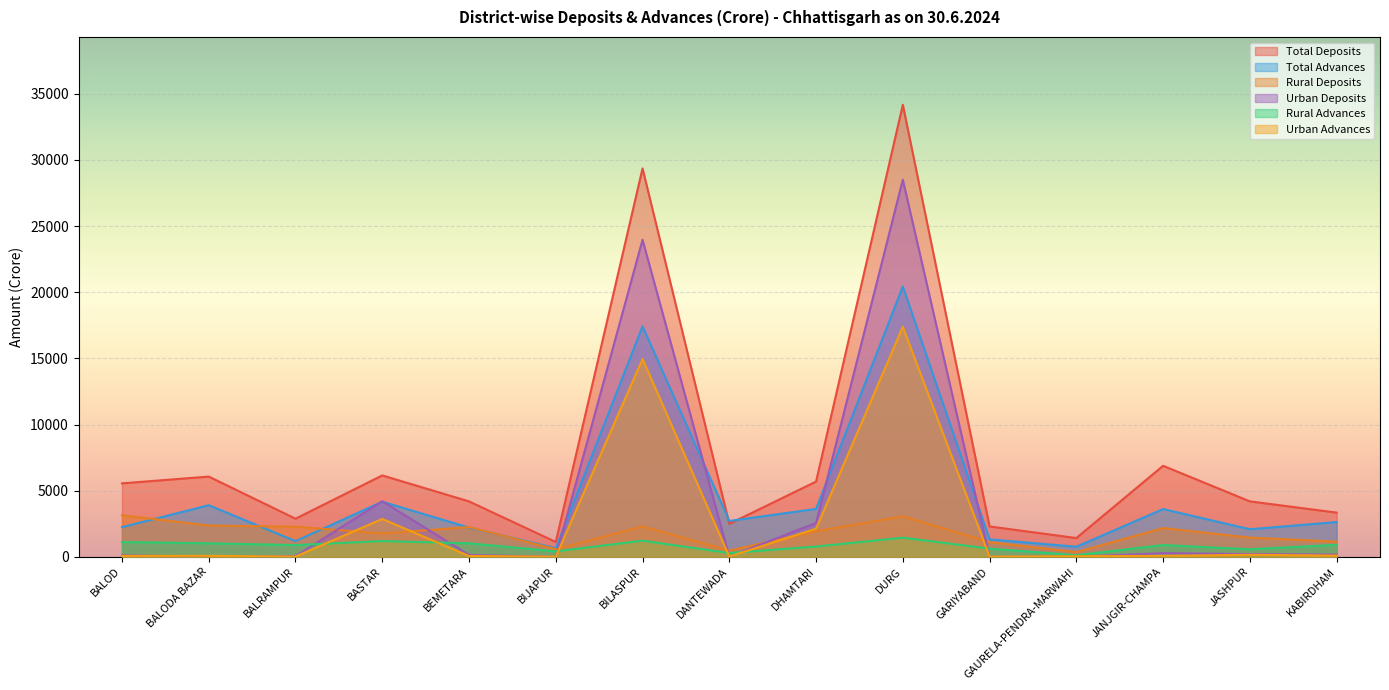

Which series has the largest total across all categories?

Total Deposits